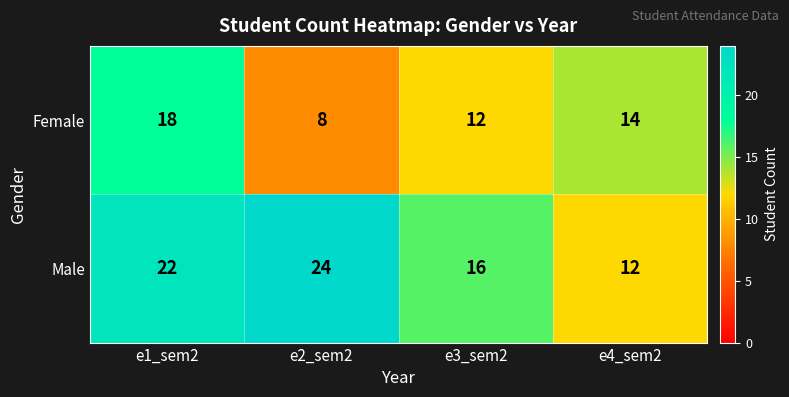

Where is Female nearest to the value 13?

e3_sem2